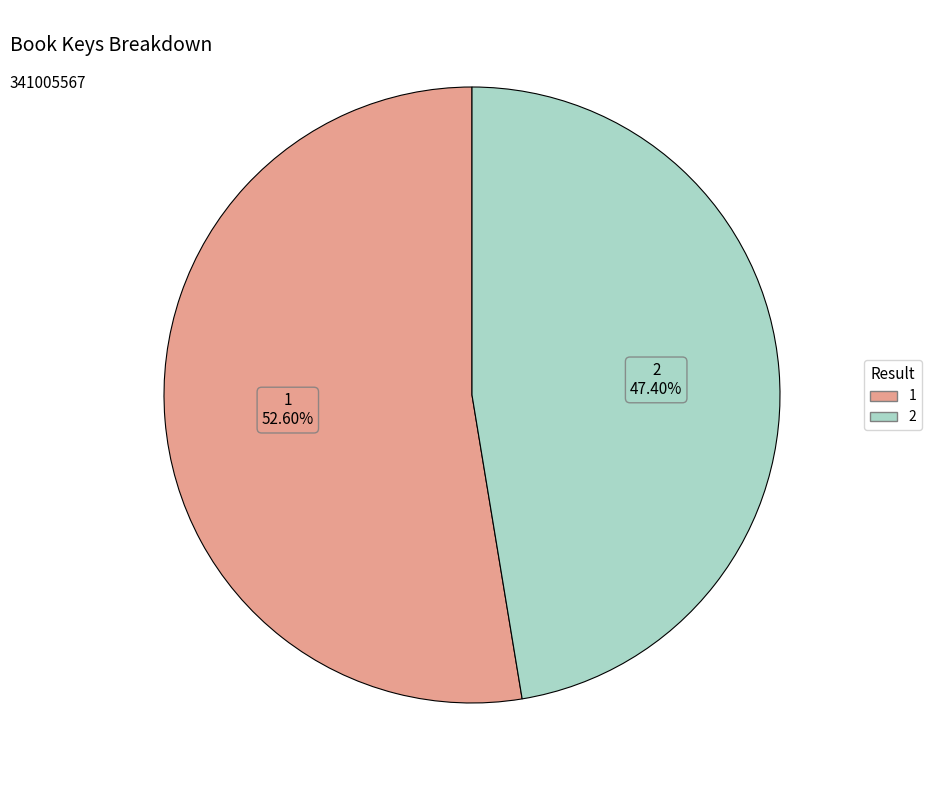

To the nearest percent, what is the average slice percentage?

50%